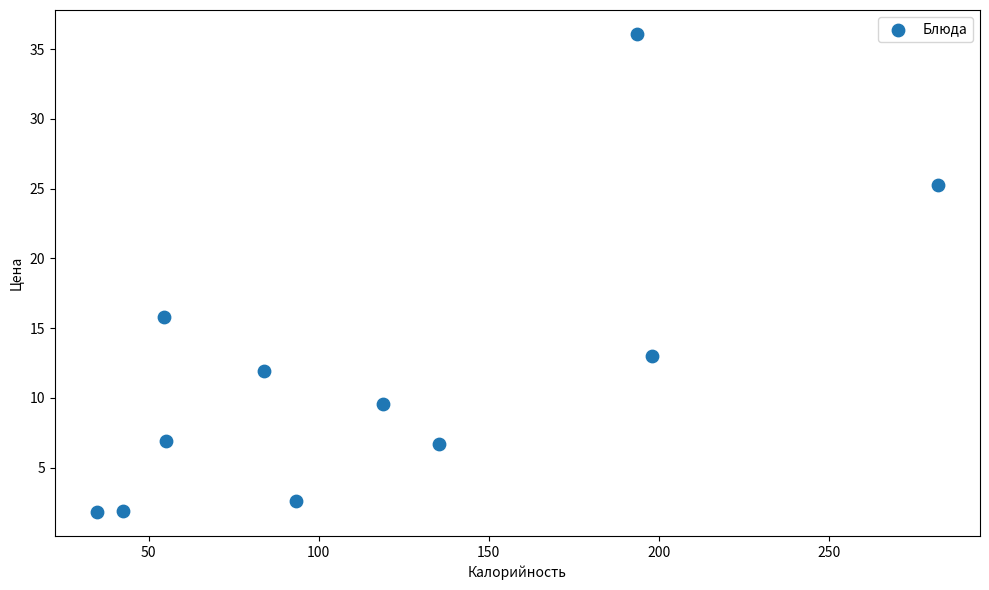

What Y value in the scatter plot is closest to 18?

15.8